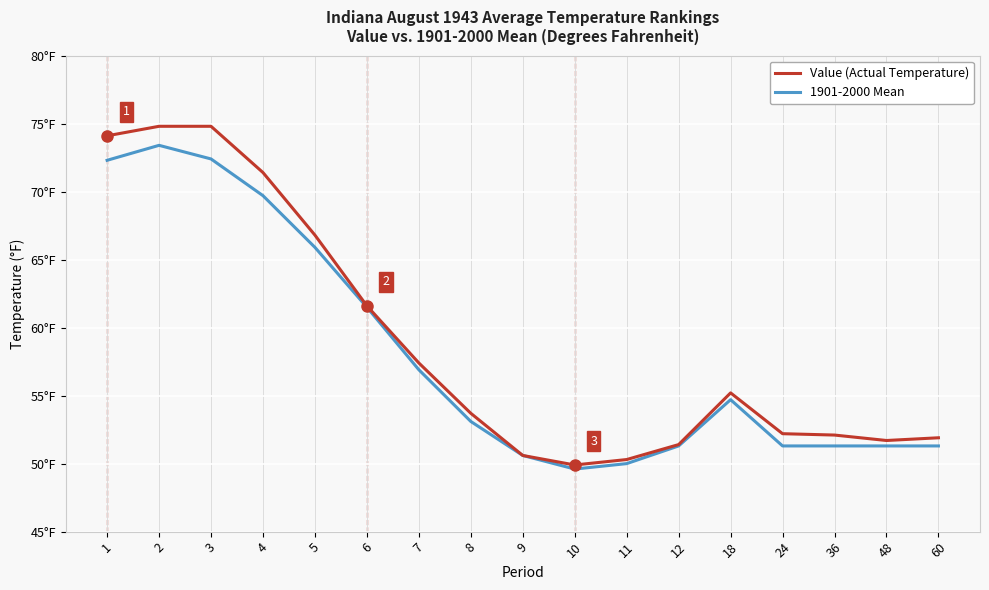

Is this an area chart (filled region under the line)?

No